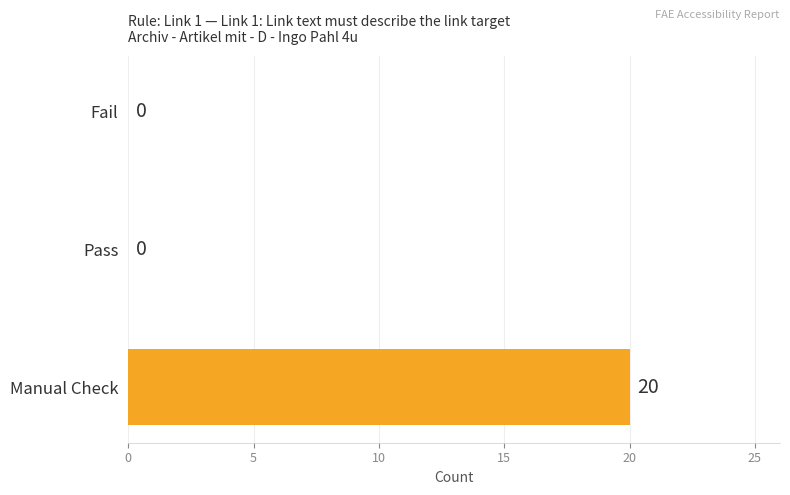

What is the greatest value displayed?

20